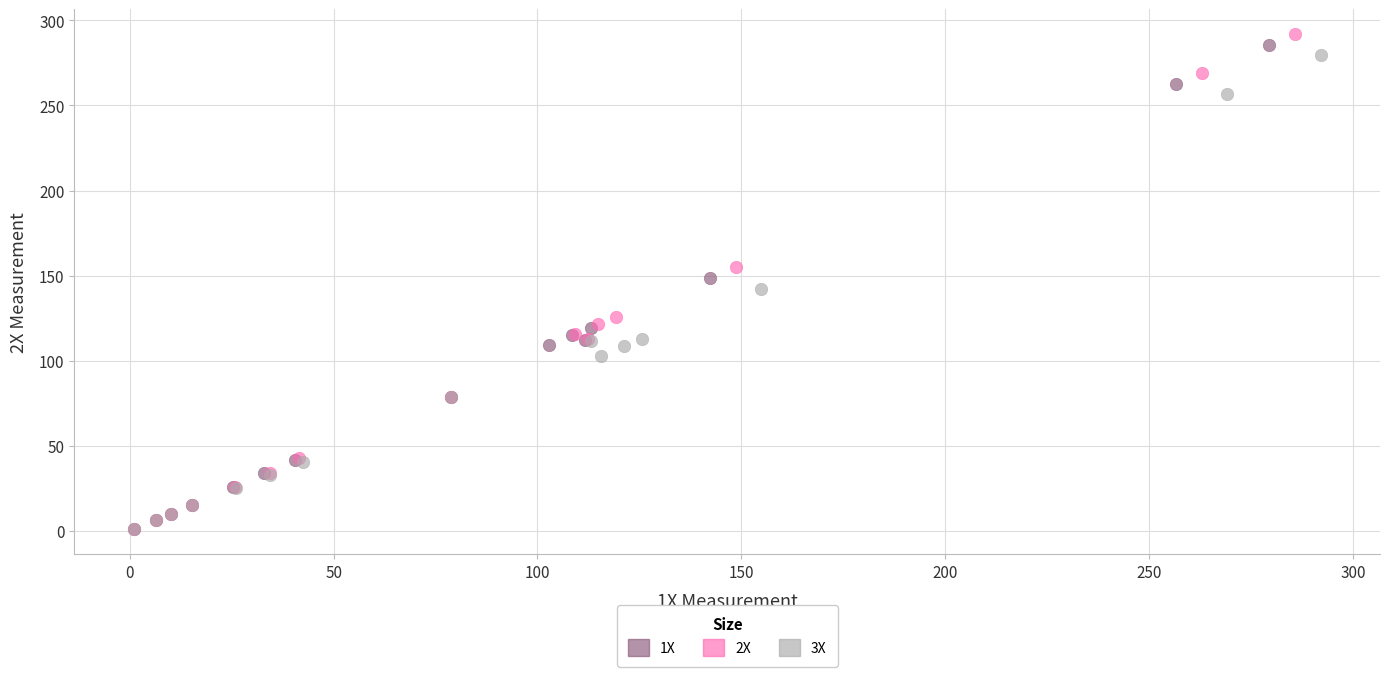

Which series has the largest Y range (max minus min)?

2X